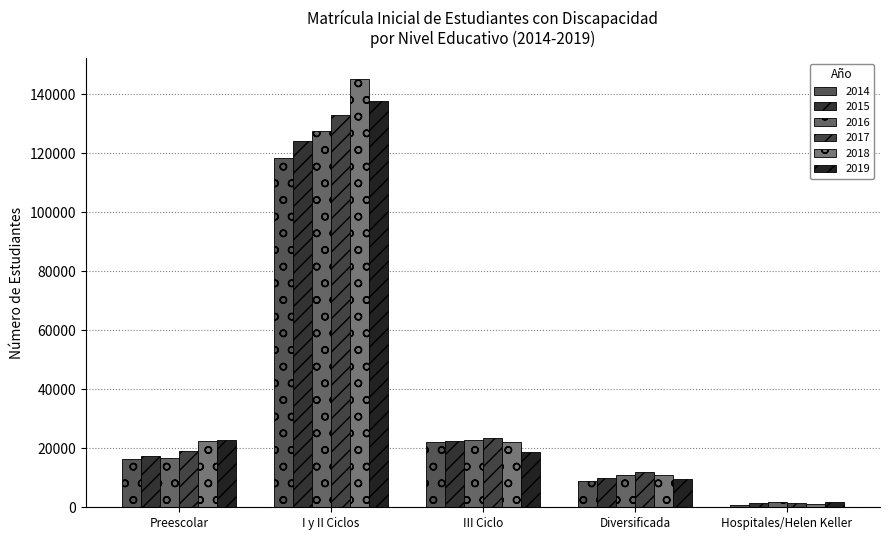

Reading left to right, what are all the values shown in this chart?

2014: Preescolar=16497	I y II Ciclos=118561	III Ciclo=22283	Diversificada=8977	Hospitales/Helen Keller=630
2015: Preescolar=17450	I y II Ciclos=124217	III Ciclo=22594	Diversificada=9903	Hospitales/Helen Keller=1487
2016: Preescolar=16804	I y II Ciclos=127498	III Ciclo=22696	Diversificada=11006	Hospitales/Helen Keller=1679
2017: Preescolar=18926	I y II Ciclos=132891	III Ciclo=23335	Diversificada=11843	Hospitales/Helen Keller=1588
2018: Preescolar=22615	I y II Ciclos=145074	III Ciclo=22109	Diversificada=11045	Hospitales/Helen Keller=1057
2019: Preescolar=22852	I y II Ciclos=137612	III Ciclo=18641	Diversificada=9714	Hospitales/Helen Keller=1768